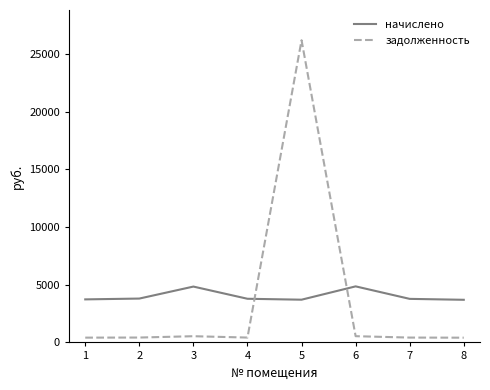

Is the value of задолженность at 1 greater than the value of начислено at 4?

No